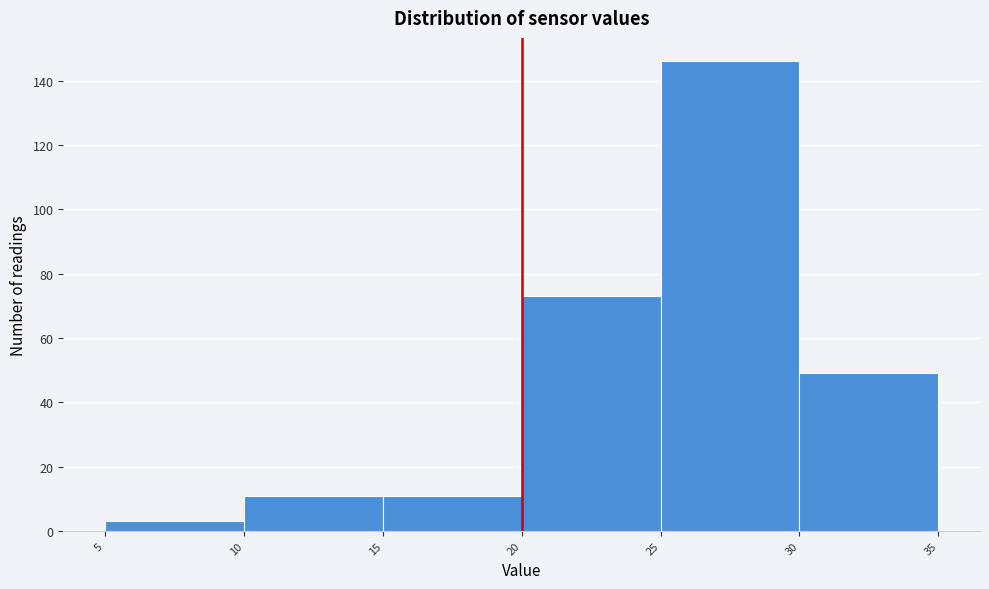

Reading left to right, transcribe this chart: for each bar, give the range it covers on the x-axis and its height. The values are not printed on the chart, so give them approximately, as read against the axis.

5 to 10: 4
10 to 15: 12
15 to 20: 12
20 to 25: 74
25 to 30: 146
30 to 35: 50